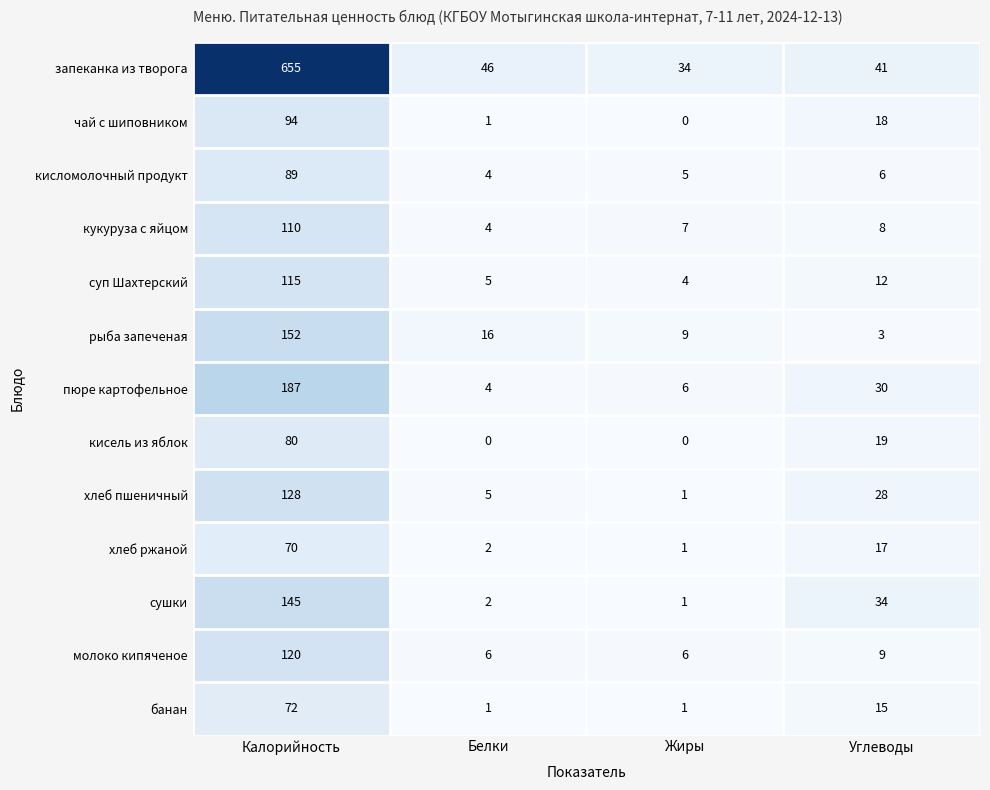

Which category has the highest value in the кисель из яблок series?

Калорийность